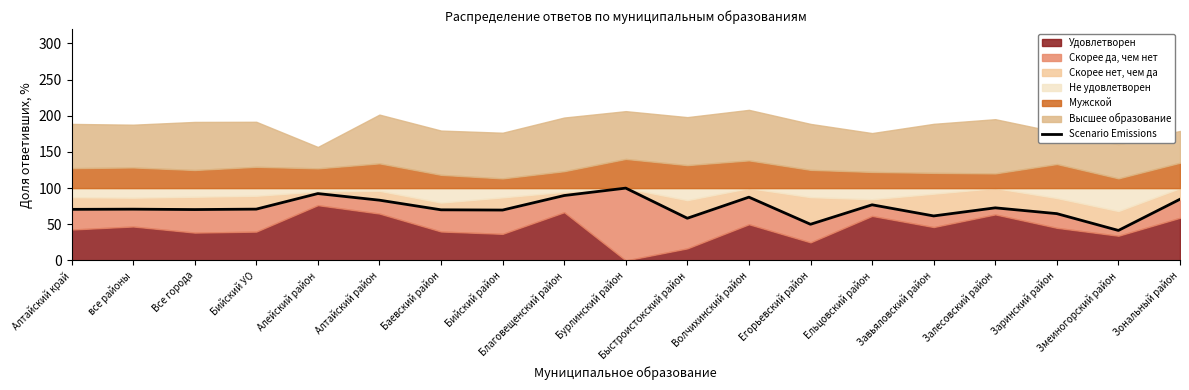

Reading left to right, what are all the values shown in this chart?

70.6	70.9	70.3	70.9	92.5	83.3	70.0	69.7	89.8	100.0	58.3	87.5	50.0	76.9	61.5	72.7	64.7	41.5	84.6